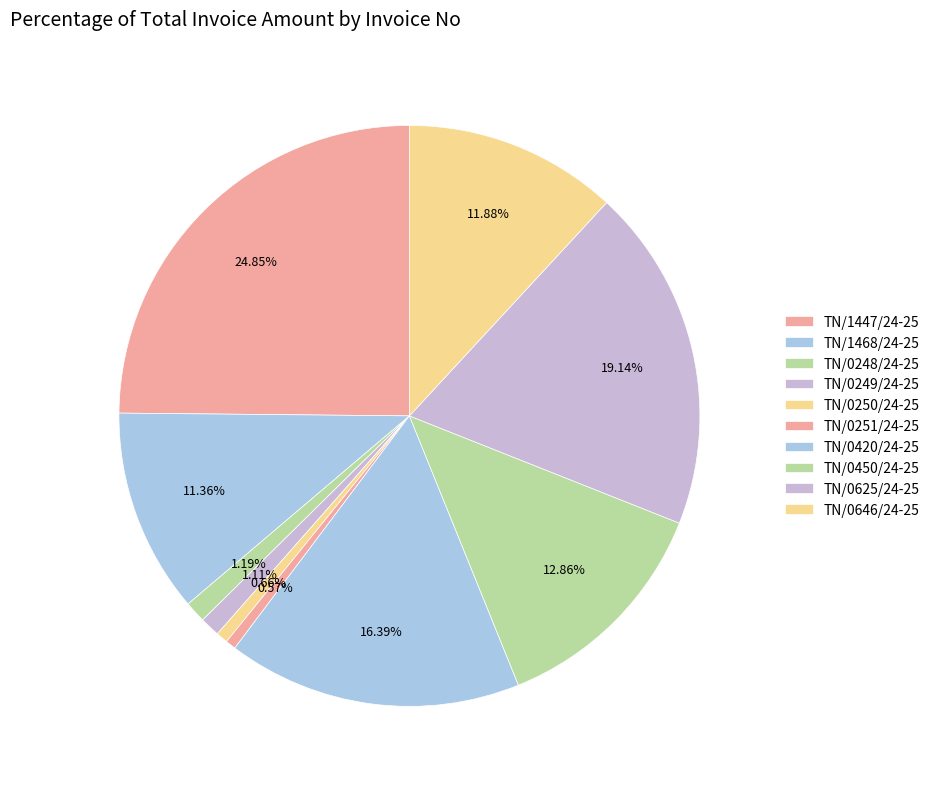

The TN/0450/24-25 slice represents 1% of the pie. True or false?

False